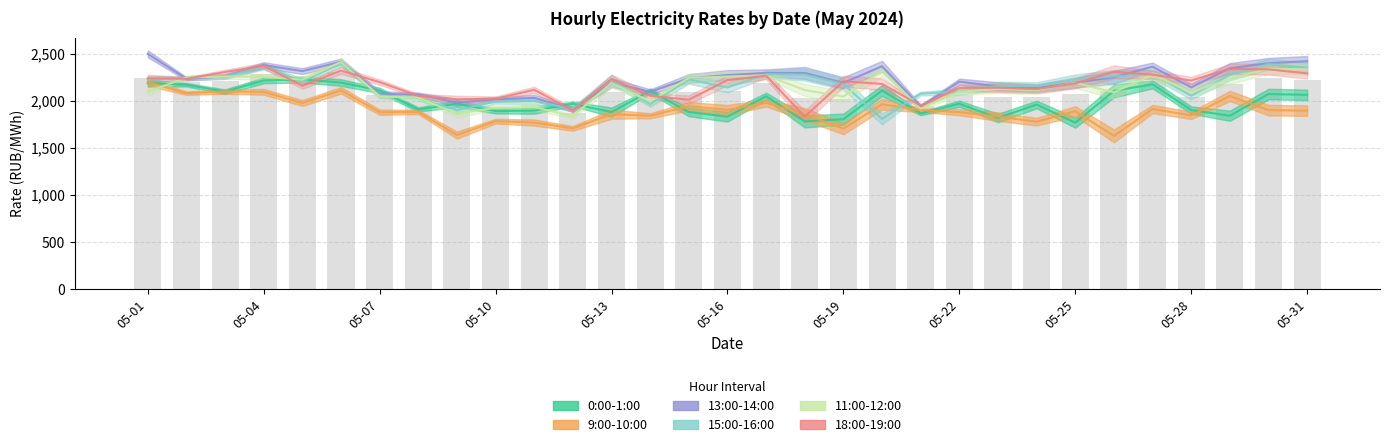

The 11:00-12:00 series shows 2116.3 at 2024-05-24. True or false?

True